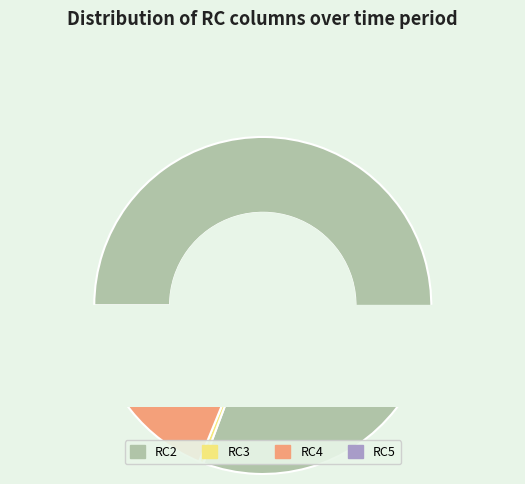

To the nearest percent, what is the difference between the RC3 and RC4 slice percentages?

16%